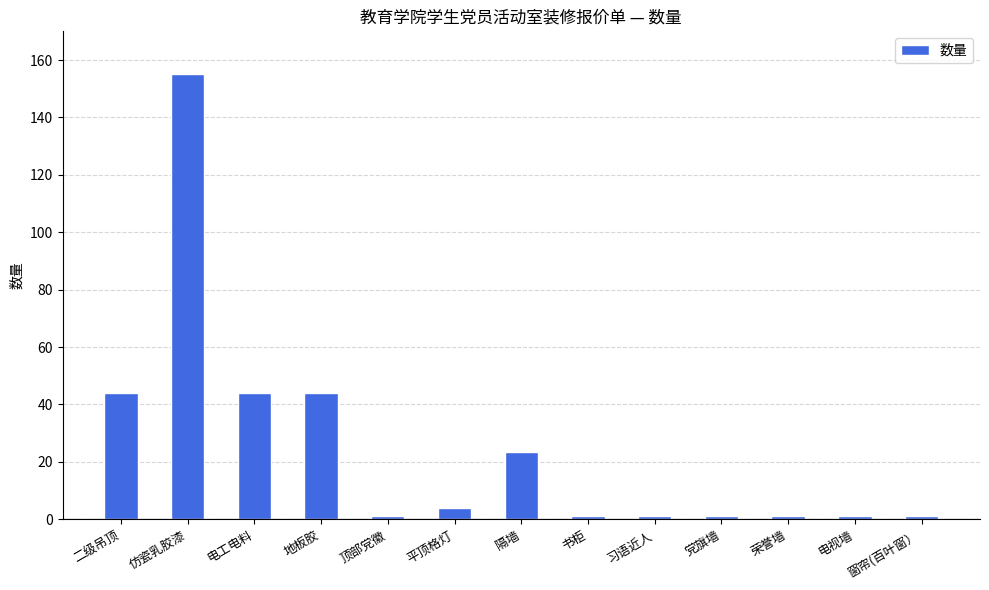

What is the average value?

24.7